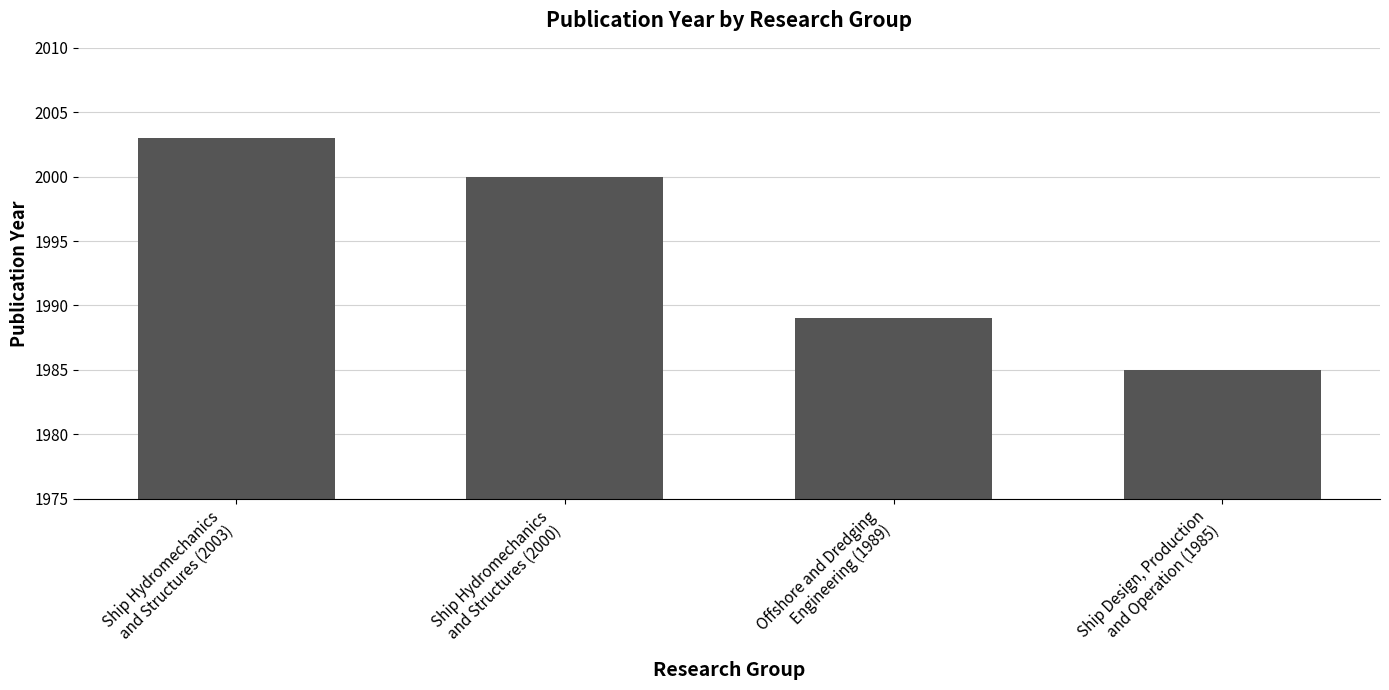

Are the bars grouped side by side (vs. stacked)?

No